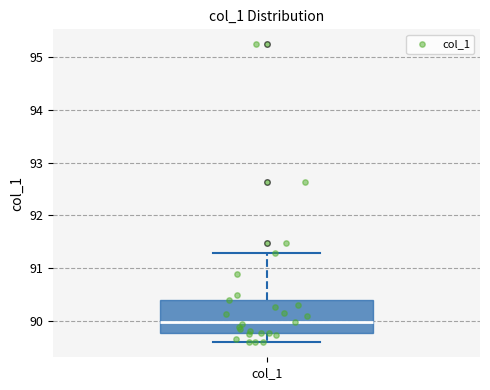

Where does the upper whisker of the box for col_1 end on the y-axis? The values are not printed on the chart, so give them approximately, as read against the axis.

91.3